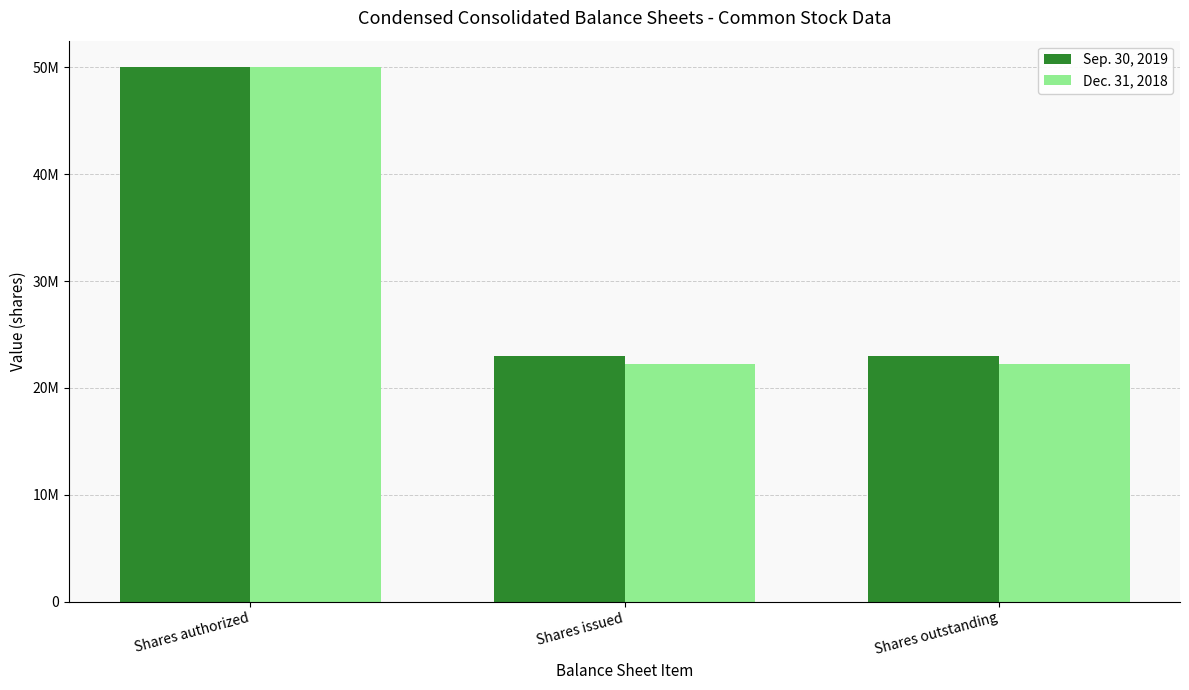

What is the label of the 3rd bar from the left?

Shares outstanding